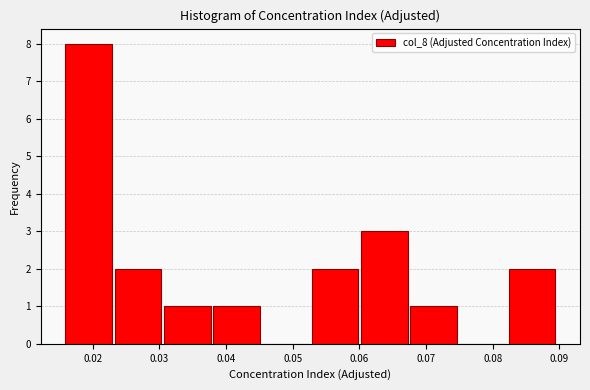

How tall is the bar that spans 0.067 to 0.075 on the x-axis? Neither the bar edges nor the heights are printed on the chart, so give them approximately, as read against the axes.

1